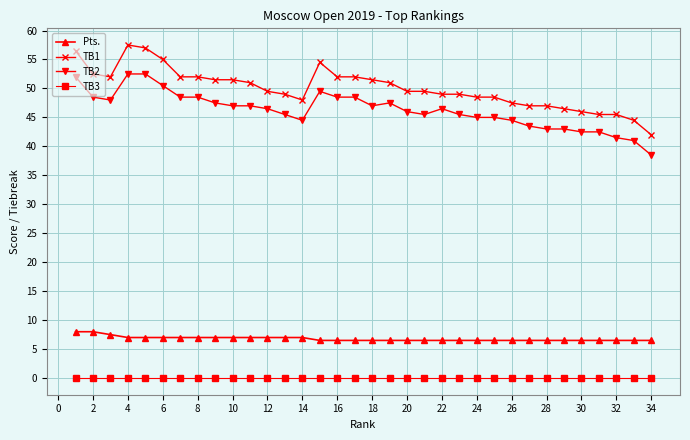

What are all the series names shown in the legend?

Pts., TB1, TB2, TB3